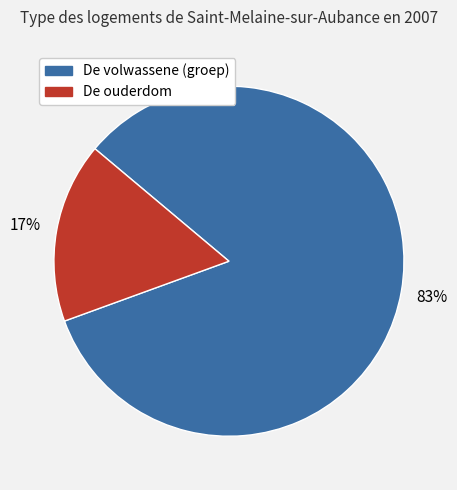

Count the number of slices in the pie.

2